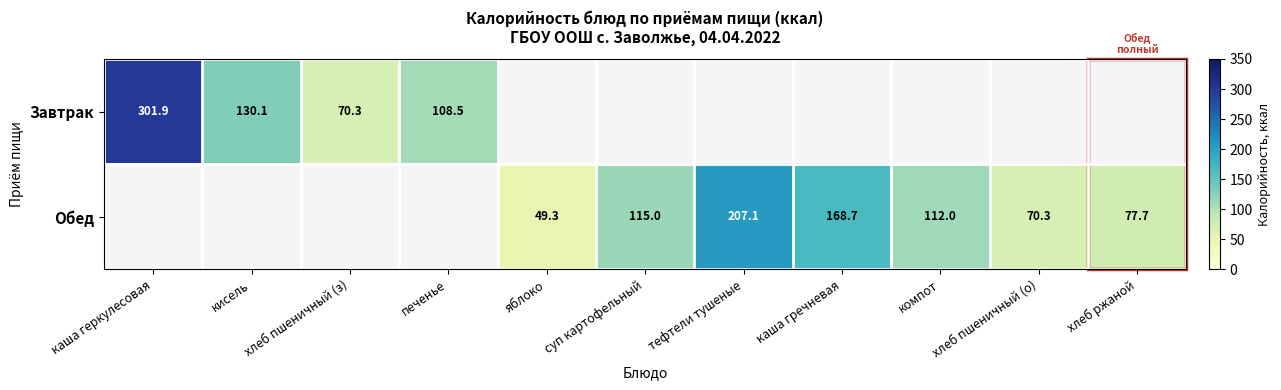

What is the difference between the highest and lowest values at печенье?

108.5